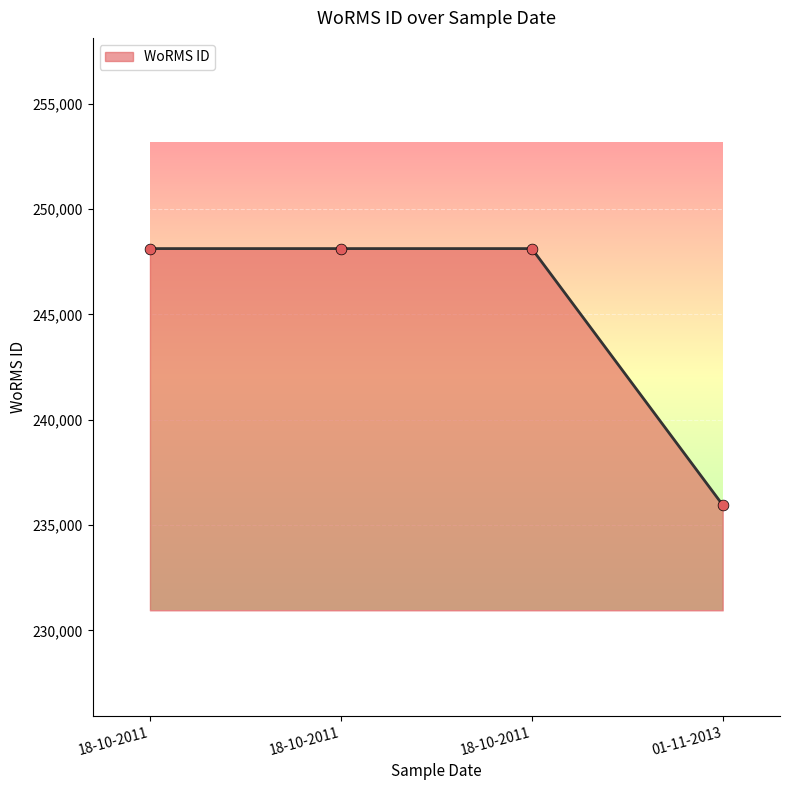

Is this an area chart (filled region under the line)?

Yes